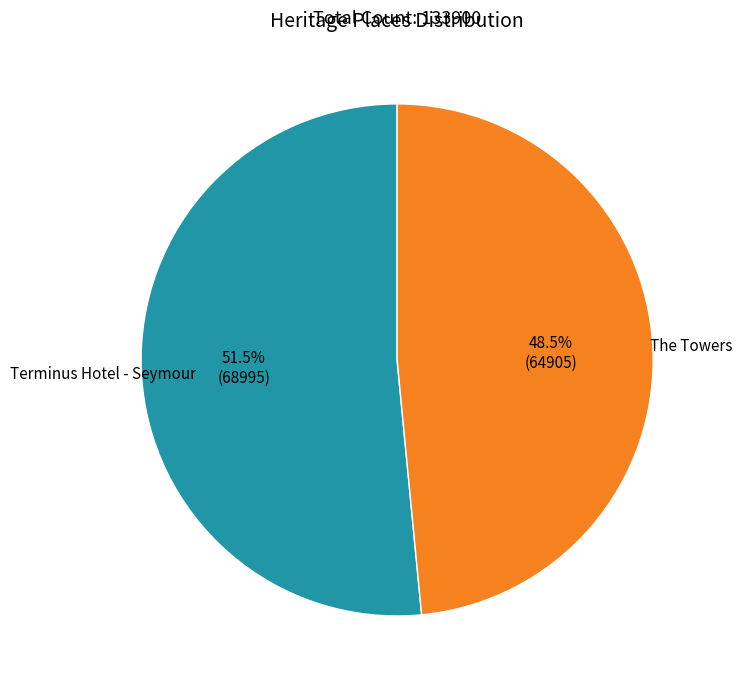

Does any single category account for the majority?

Yes